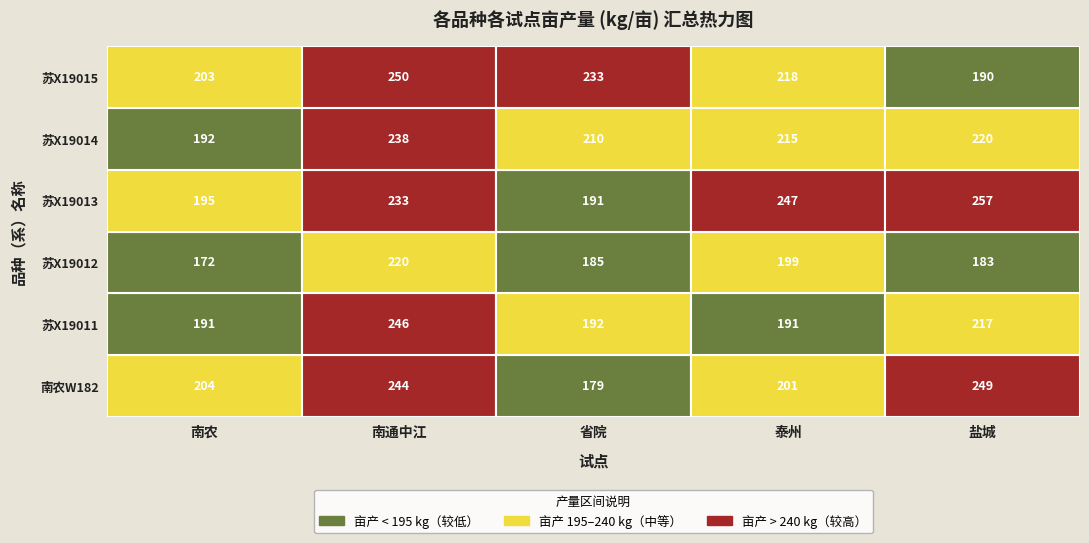

At which category is the sum across all series the highest?

南通中江